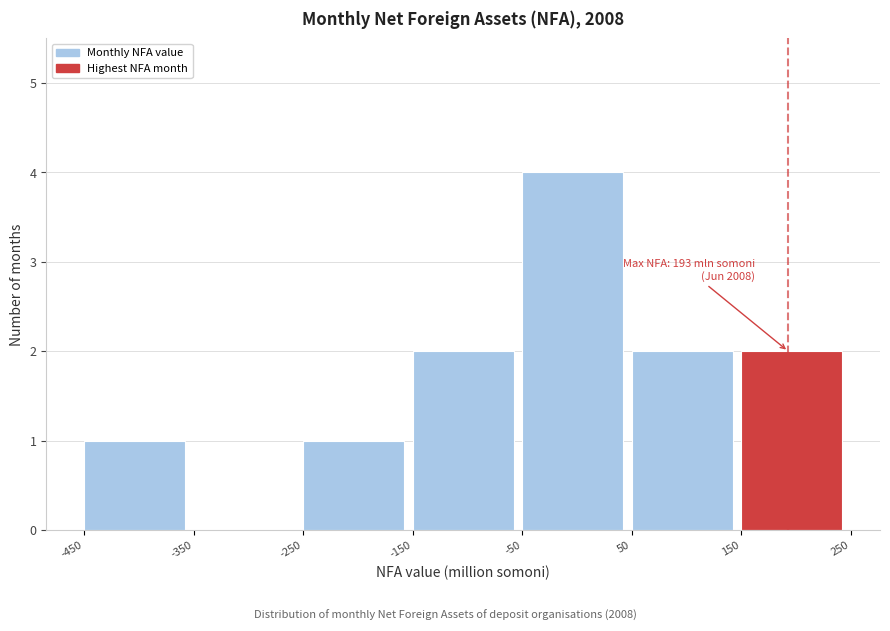

Over which range of the x-axis is the bar tallest?

-50 to 50